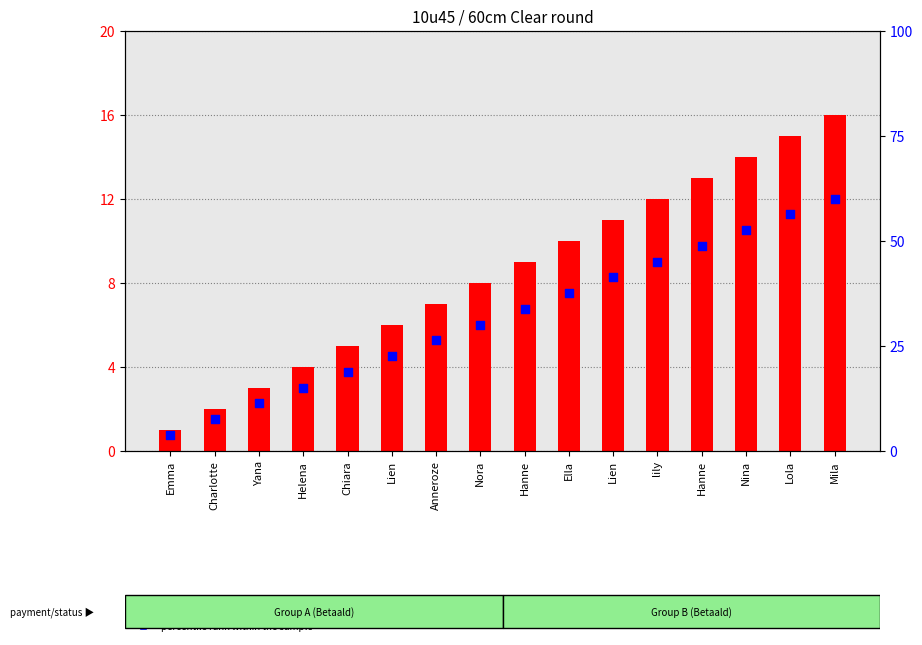

What is the total value across all series at Hanne?

15.8